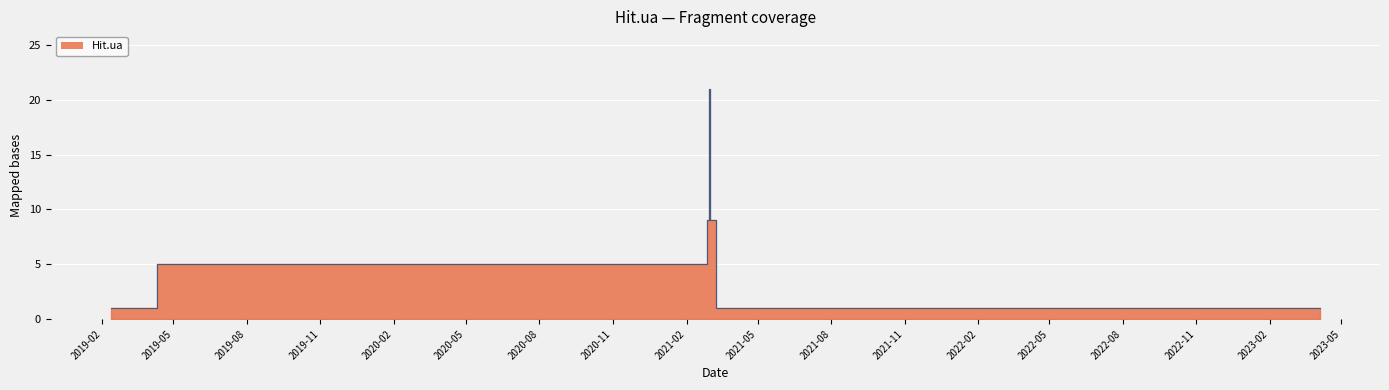

How many values are between 1 and 5?

15